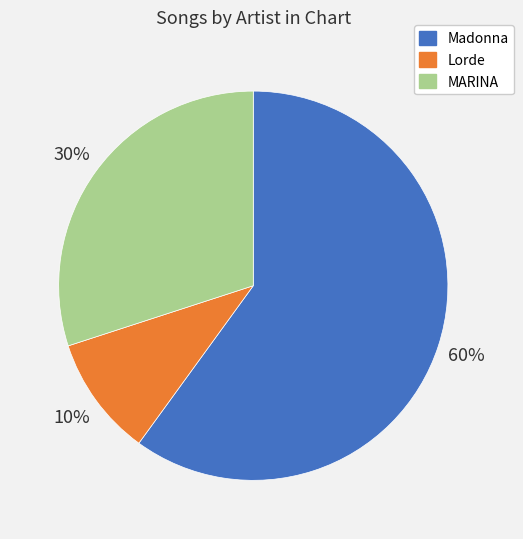

True or false: MARINA accounts for 17% of the total.

False